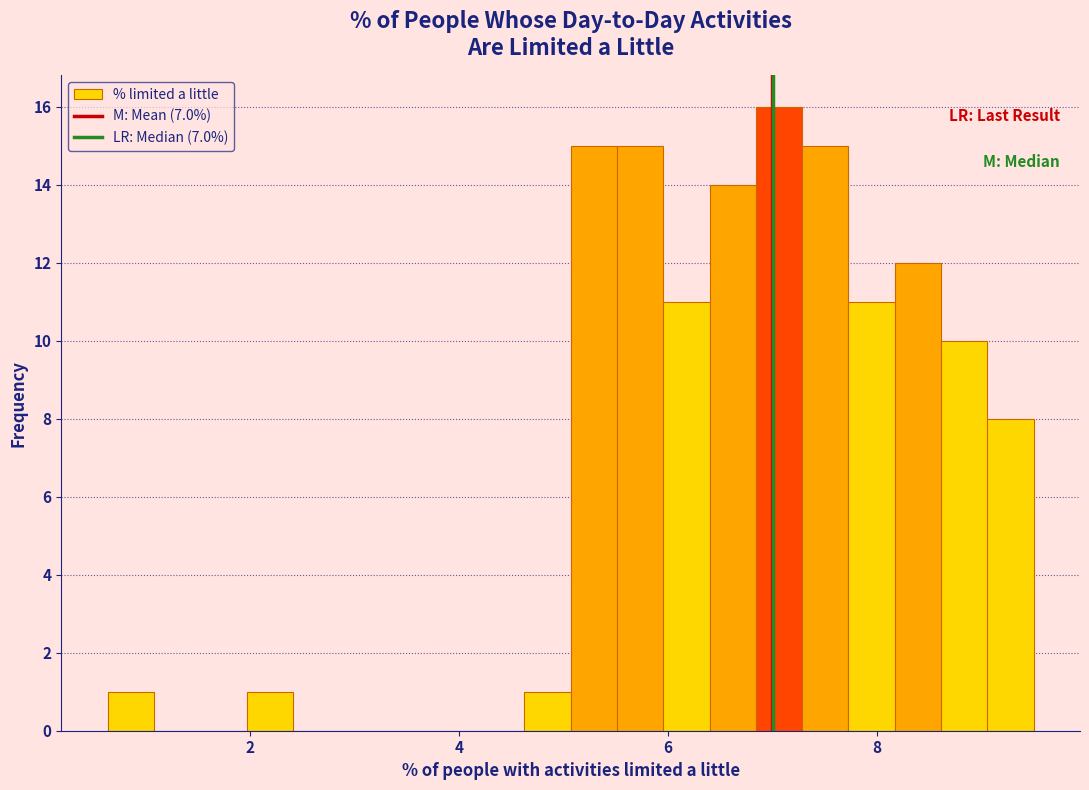

Around what value on the x-axis is the tallest bar? Give the approximate position of its centre, as read against the axis.

7.0